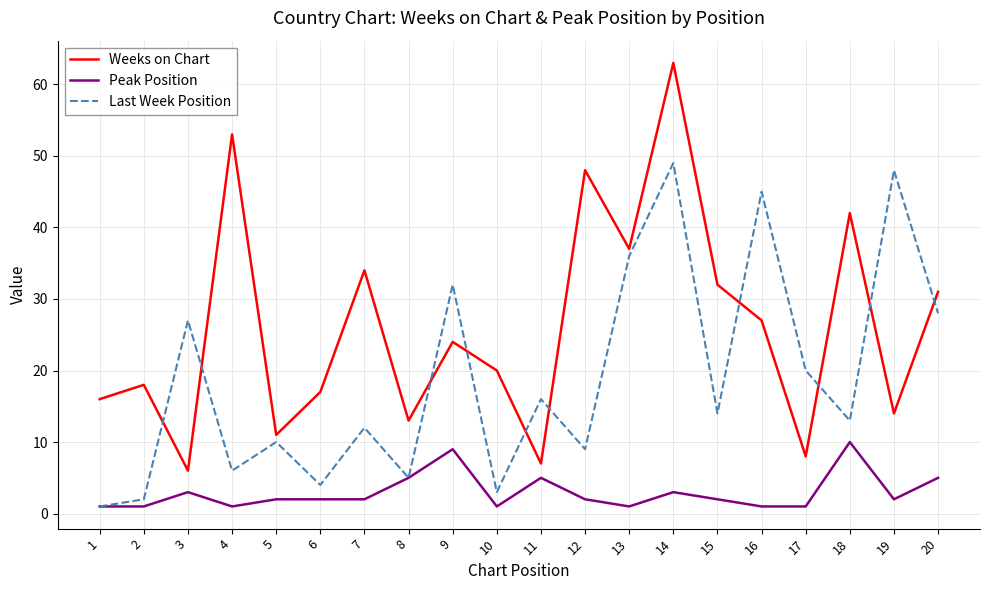

Which series has the largest total across all categories?

Weeks on Chart